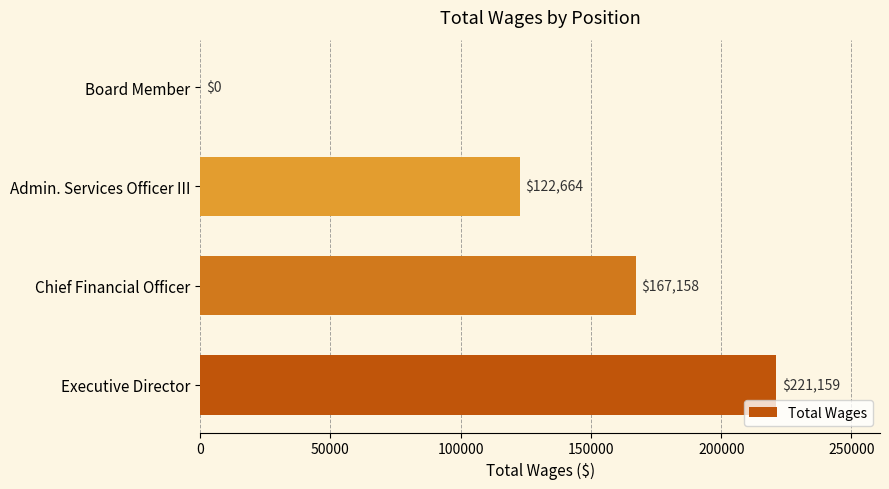

True or false: the data shows 167158 at Chief Financial Officer.

True